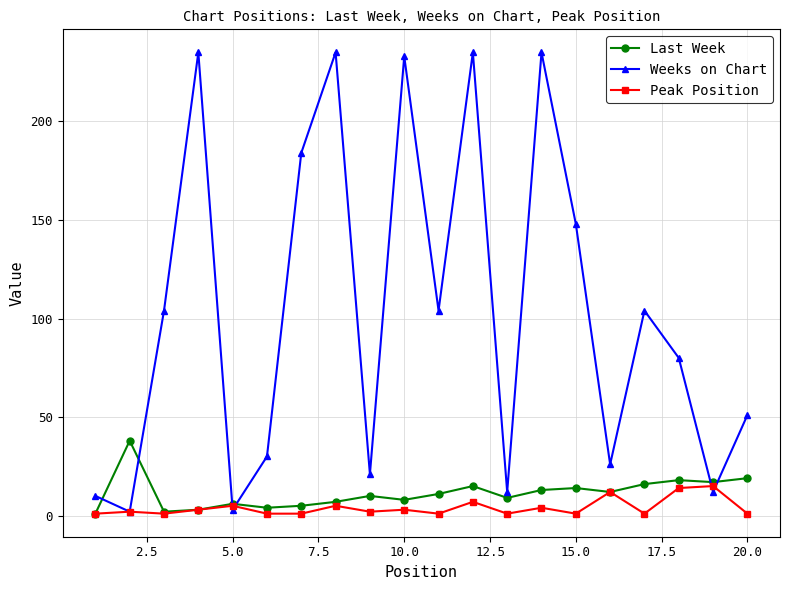

How many times do Weeks on Chart and Last Week cross each other?

6